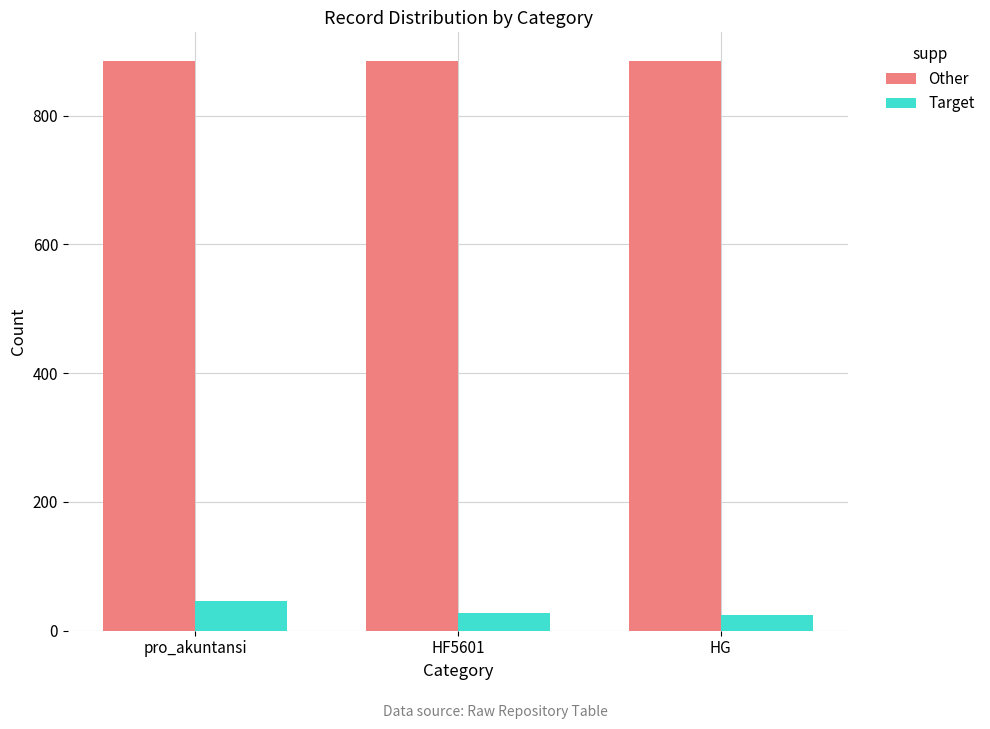

What is the difference between the maximum and minimum values in the Target series?

21